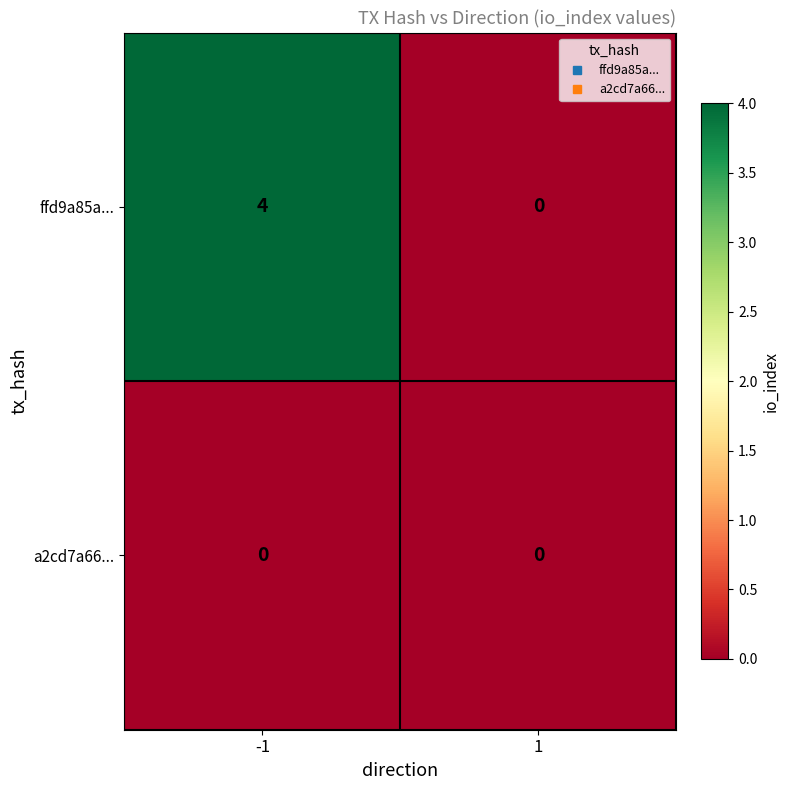

What is the difference between the maximum and minimum values in the ffd9a85a... series?

4